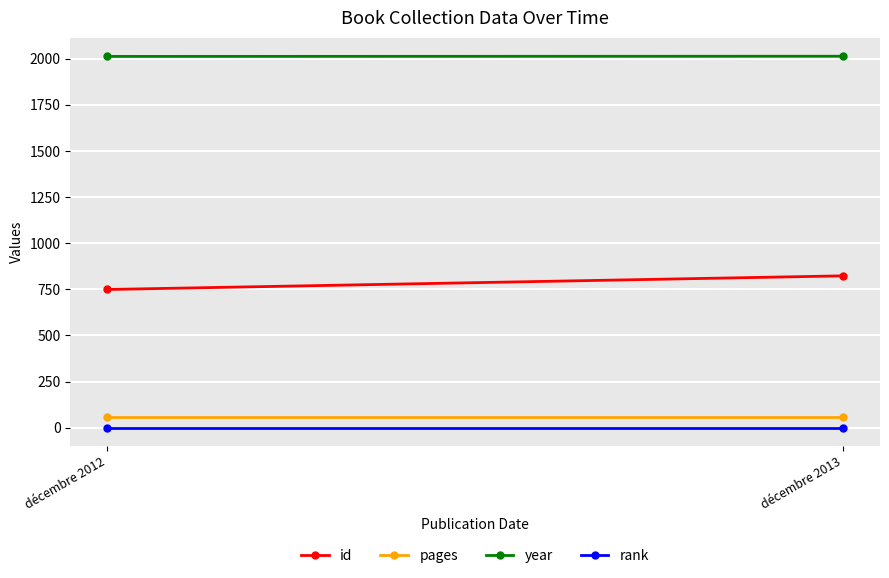

Is the value of id at décembre 2012 greater than the value of rank at décembre 2012?

Yes